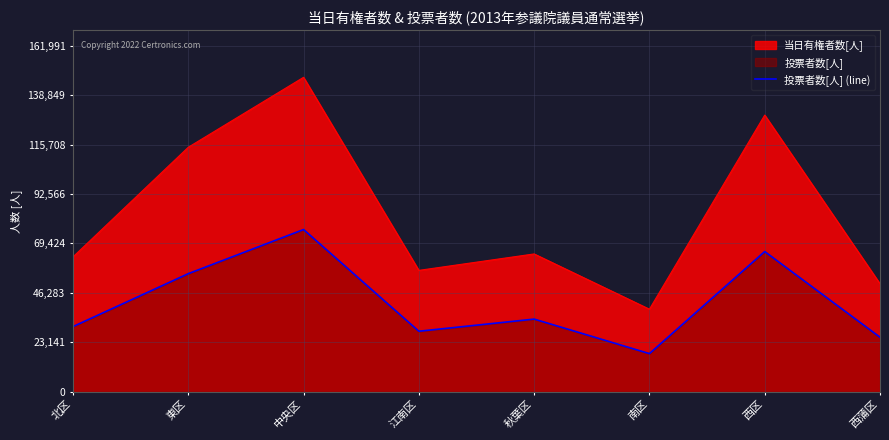

Rank the categories by value from lowest to highest.

南区, 西蒲区, 江南区, 北区, 秋葉区, 東区, 西区, 中央区